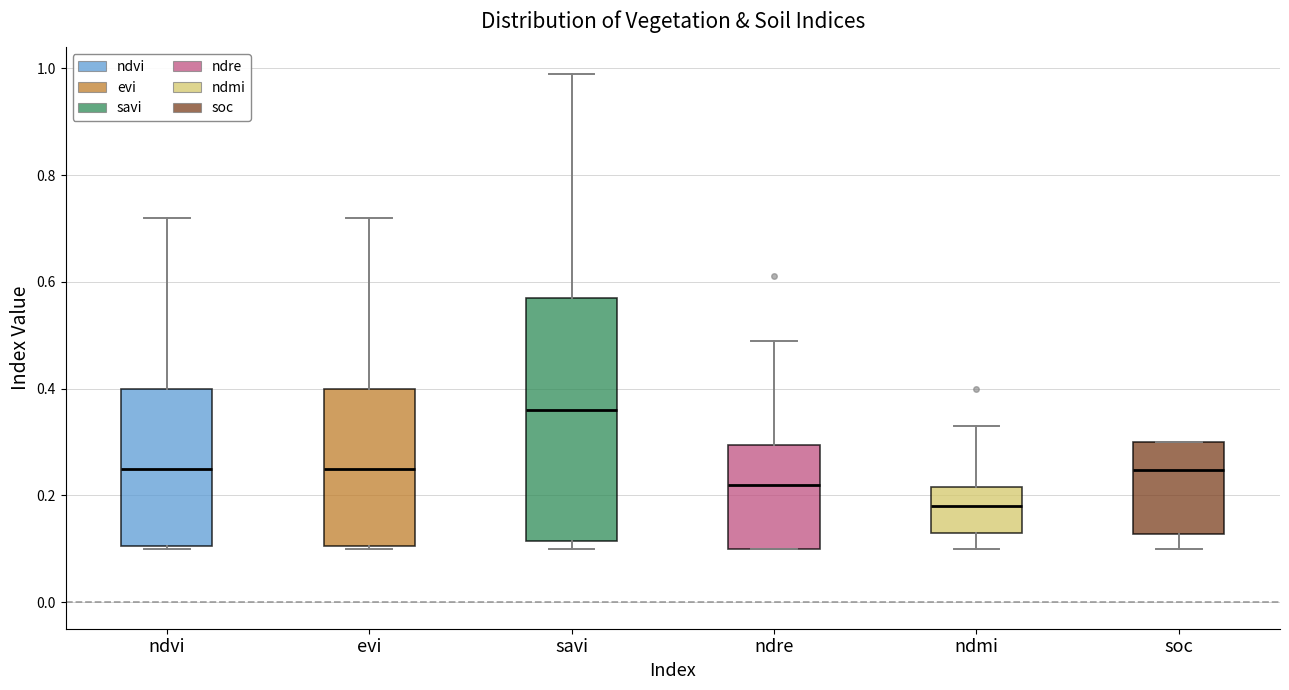

Reading left to right, transcribe this box plot: for each box, give where its median line is, the range the box spans, and where its two whiskers end, as read against the y-axis. The values are not printed on the chart, so give them approximately, as read against the axis.

ndvi: median 0.26, box 0.10 to 0.40, whiskers 0.10 to 0.72
evi: median 0.26, box 0.10 to 0.40, whiskers 0.10 to 0.72
savi: median 0.36, box 0.12 to 0.58, whiskers 0.10 to 1.00
ndre: median 0.22, box 0.10 to 0.30, whiskers 0.10 to 0.50
ndmi: median 0.18, box 0.14 to 0.22, whiskers 0.10 to 0.34
soc: median 0.24, box 0.12 to 0.30, whiskers 0.10 to 0.30